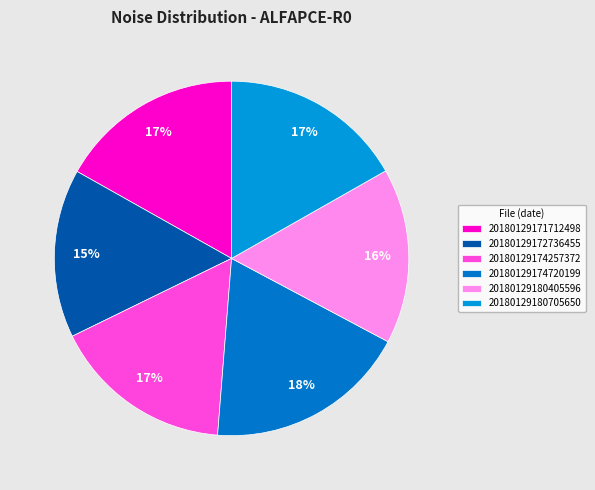

Which slice is the largest?

20180129174720199